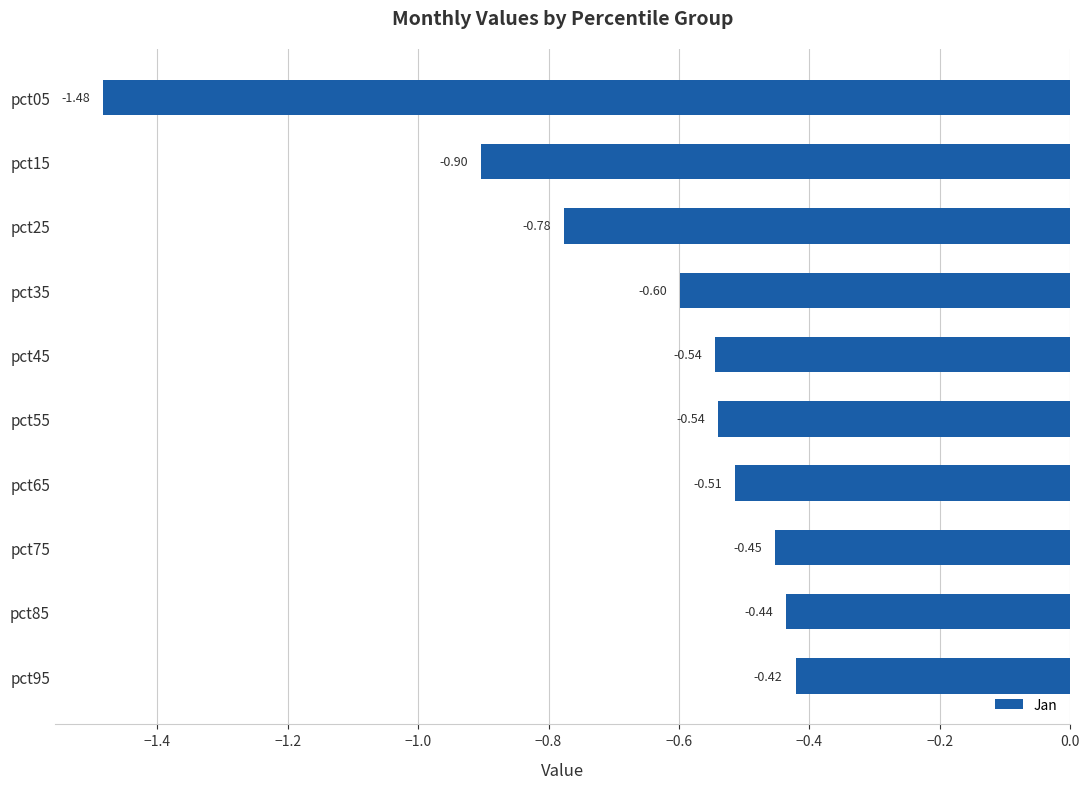

What is the difference between the maximum and minimum values?

1.1